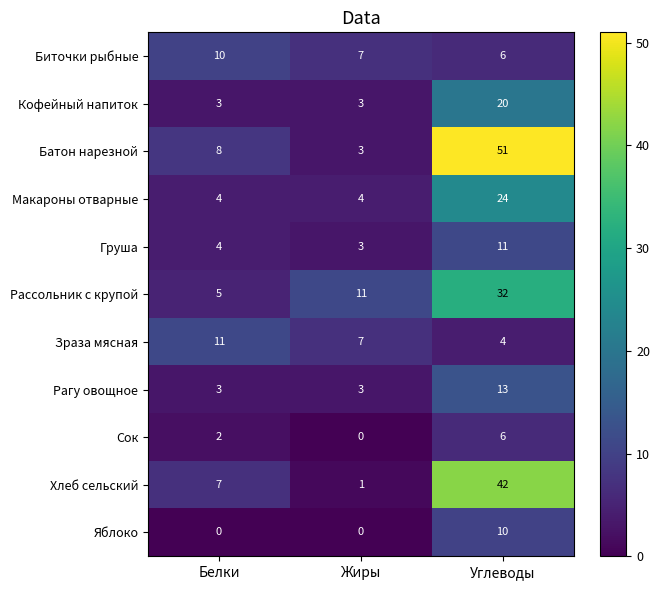

What is the difference between the Зраза мясная values at Углеводы and Белки?

7